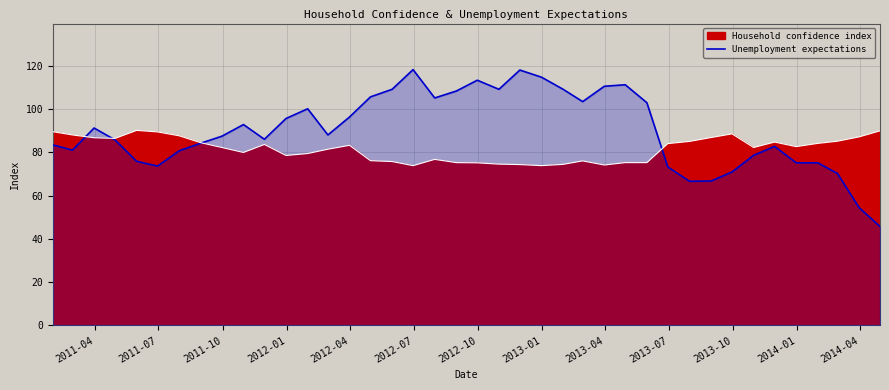

The value at 19 is 187.3. True or false?

False